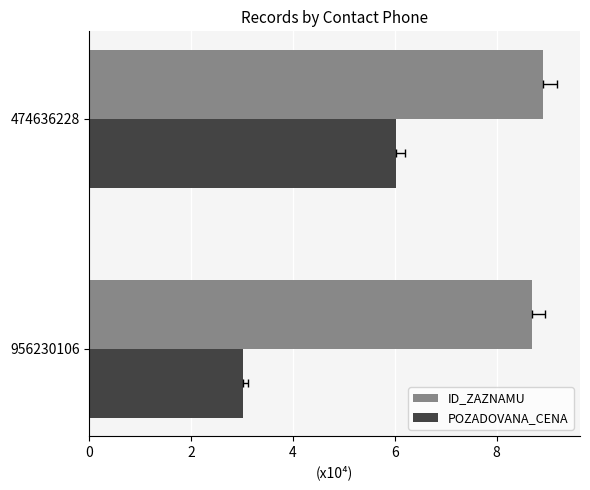

The value of ID_ZAZNAMU at 956230106 is 3.3. True or false?

False